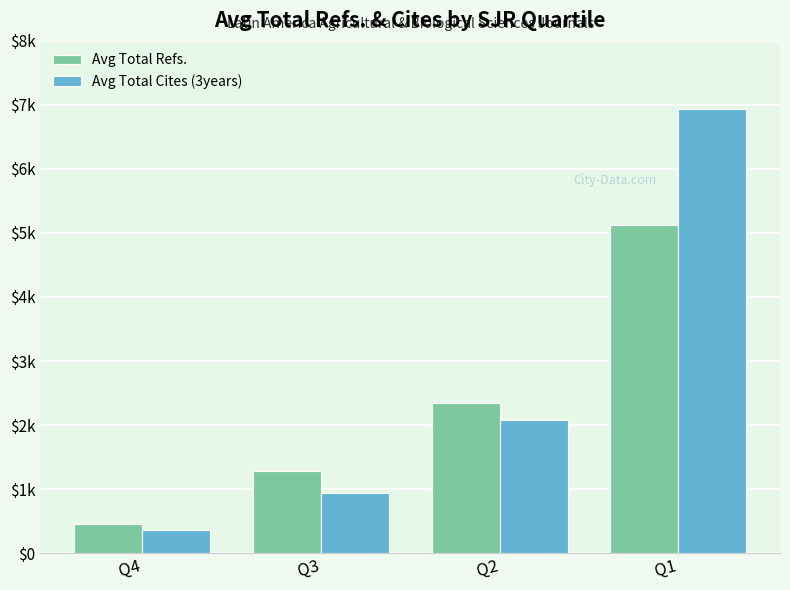

What is the maximum value shown in the chart?

6938.0